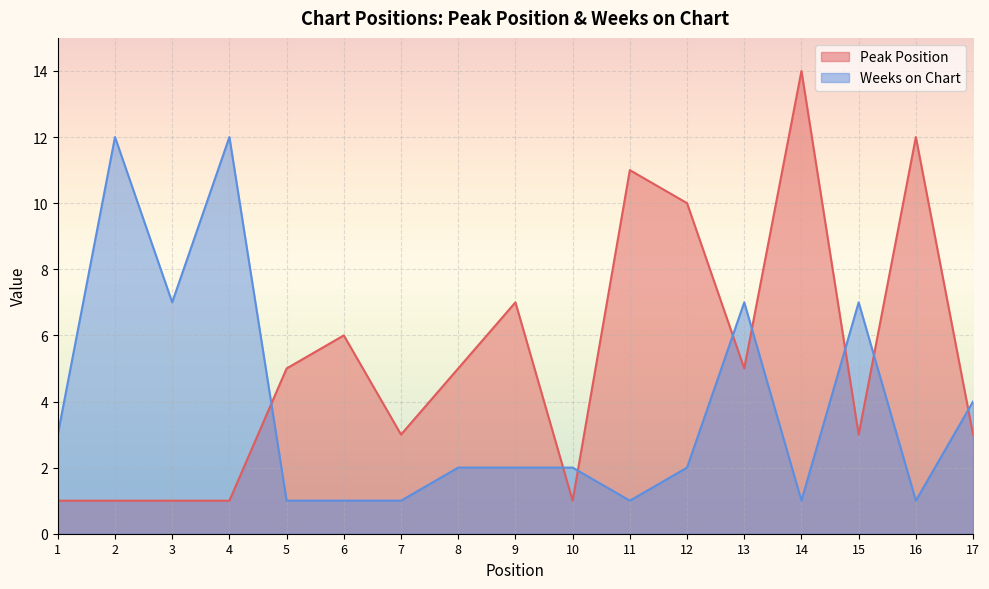

At which category is the sum across all series the highest?

14